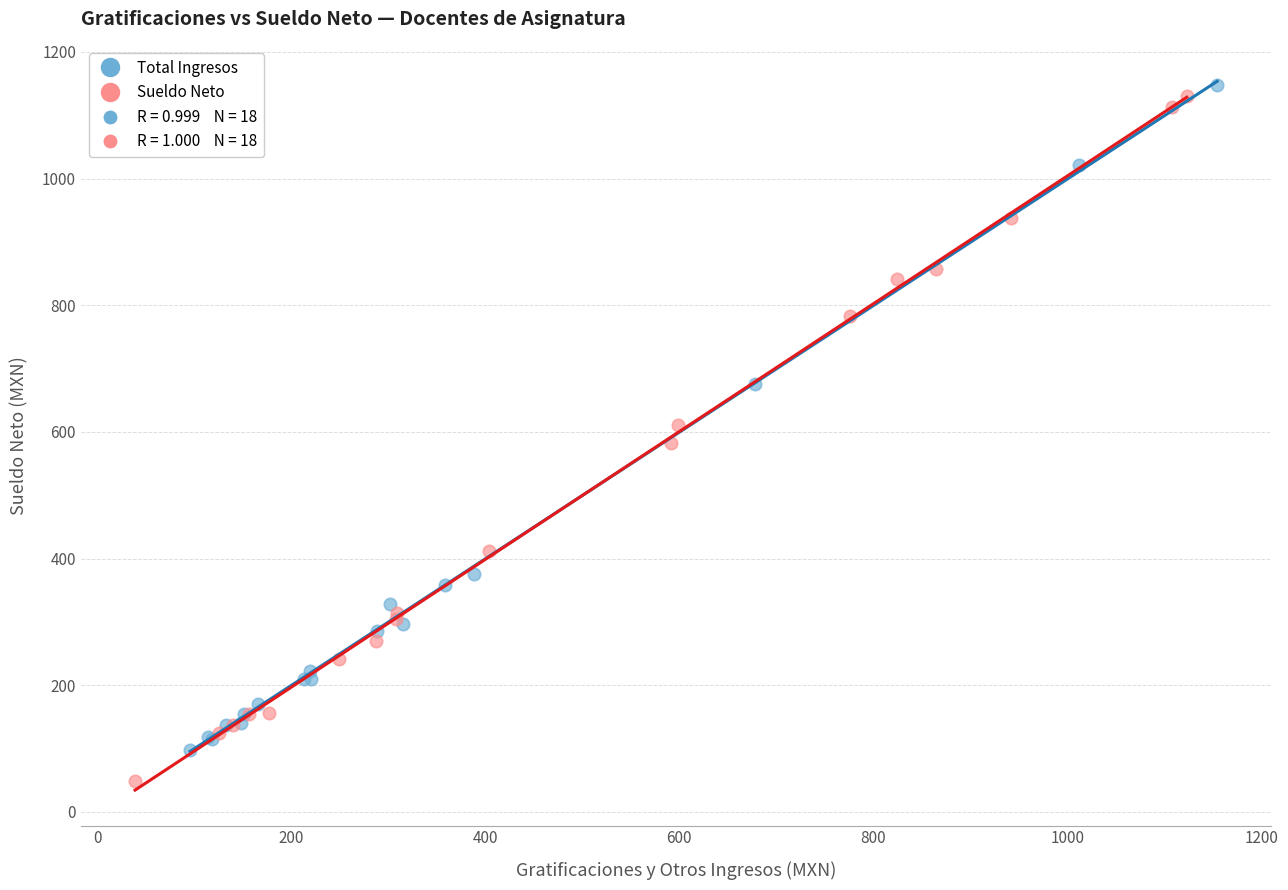

Which series has the largest Y range (max minus min)?

Sueldo Neto